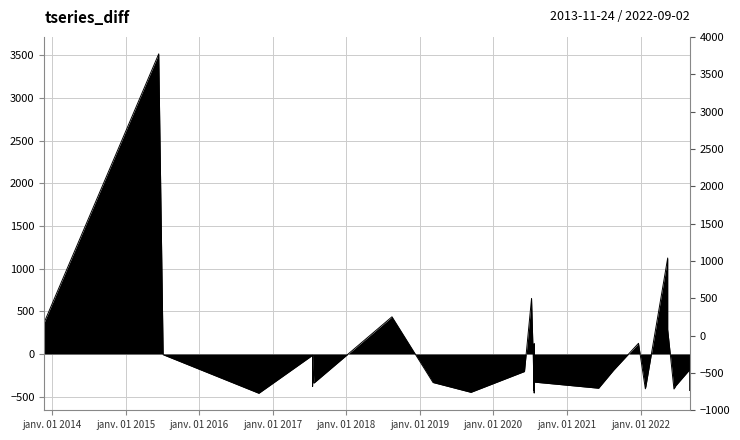

Between 2021-08-20 and 2020-07-22, which is larger?

2021-08-20